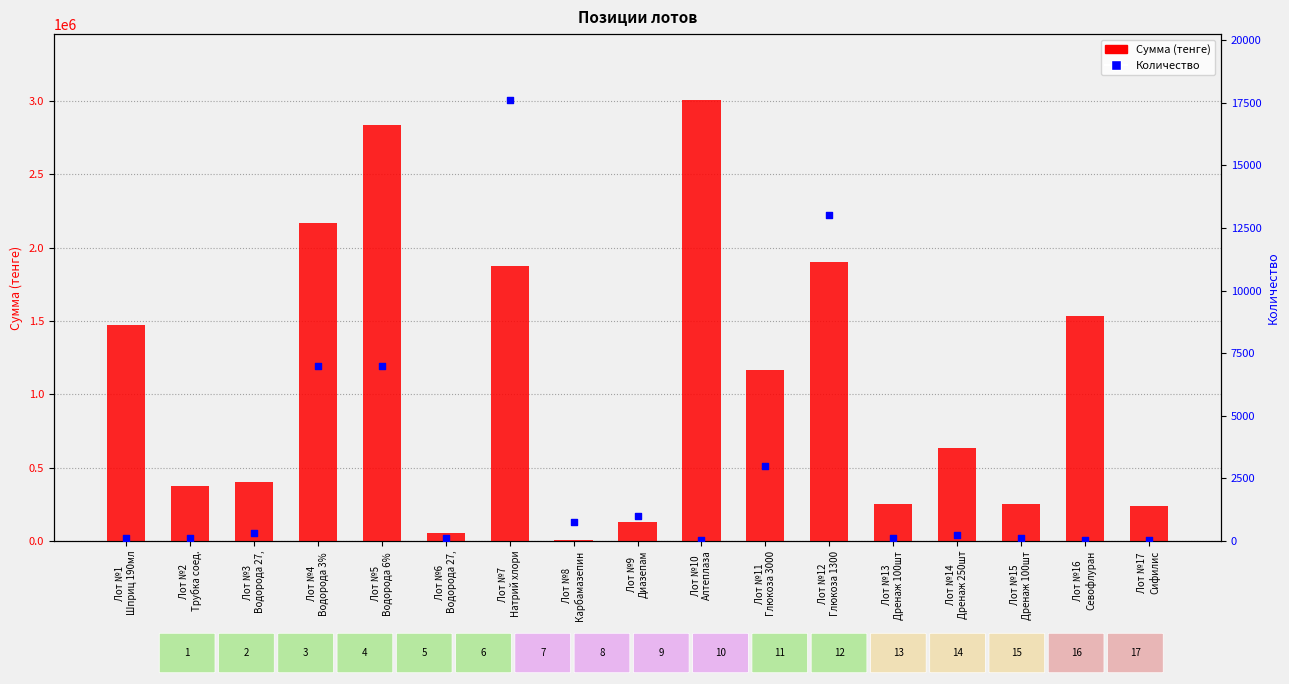

Which series reaches the maximum Y coordinate?

Сумма (тенге)